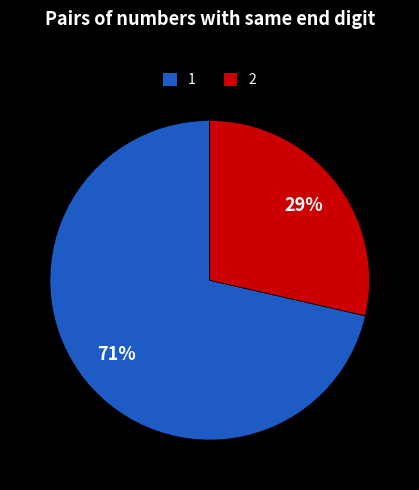

Count the number of slices in the pie.

6